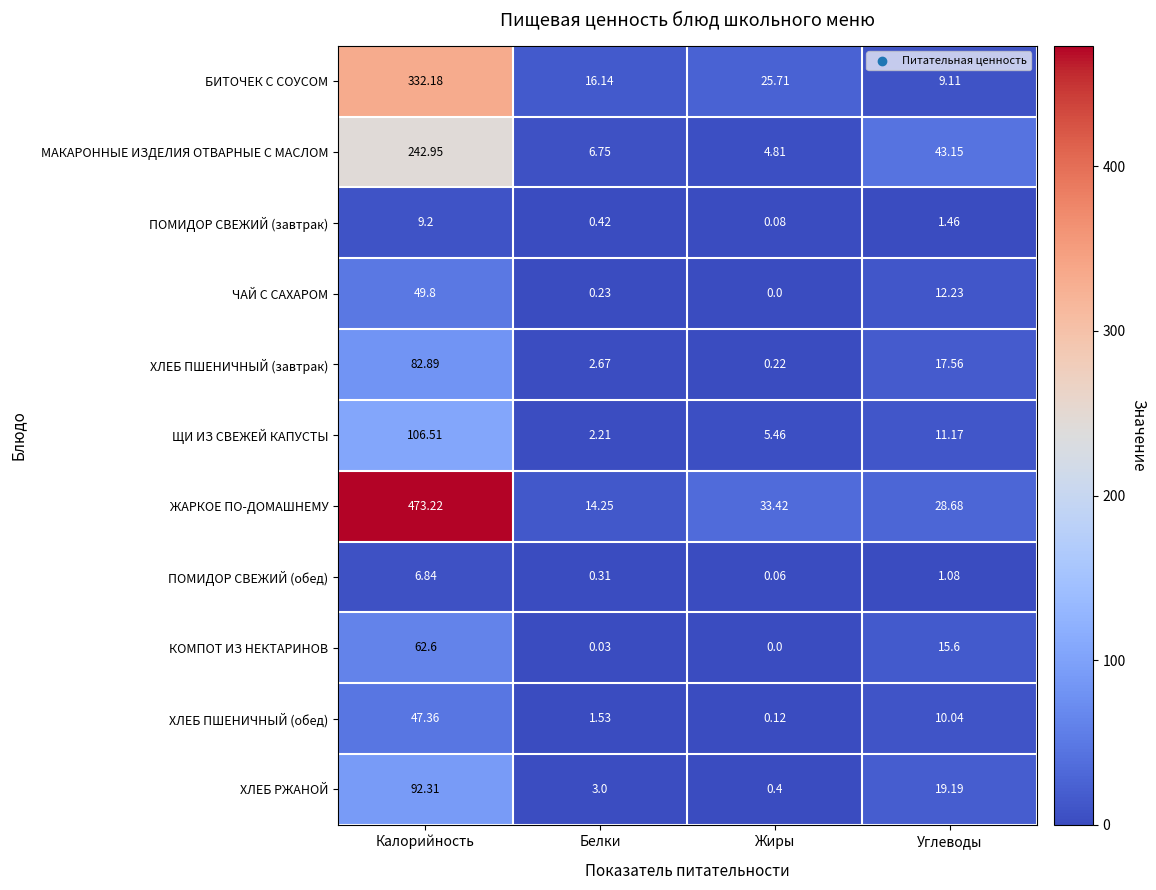

Which series has the widest spread of values?

ЖАРКОЕ ПО-ДОМАШНЕМУ